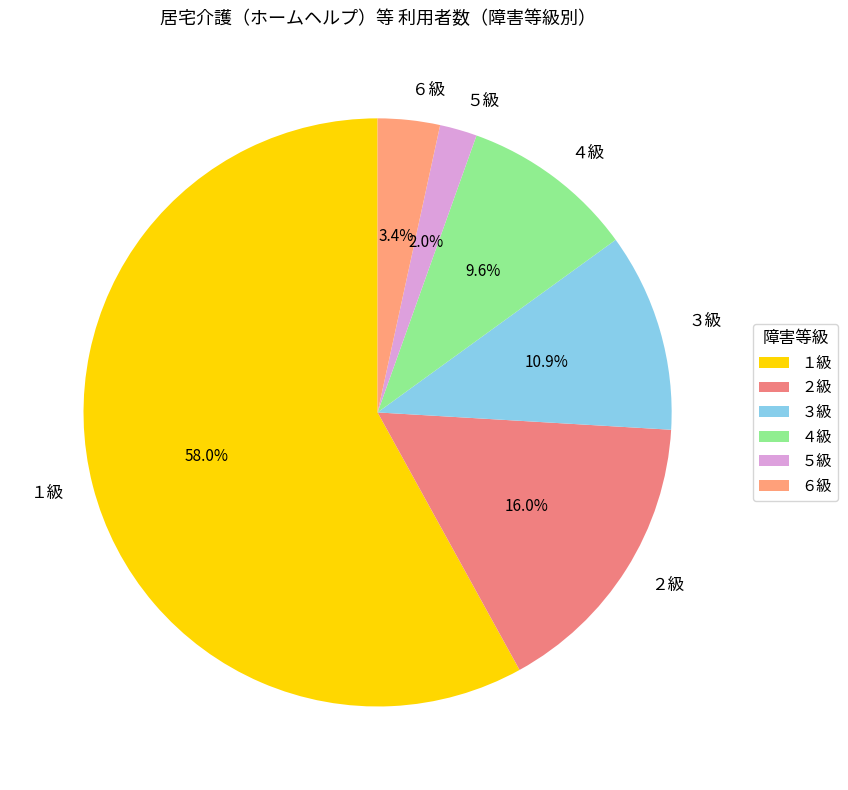

How many slices are in this pie chart?

6